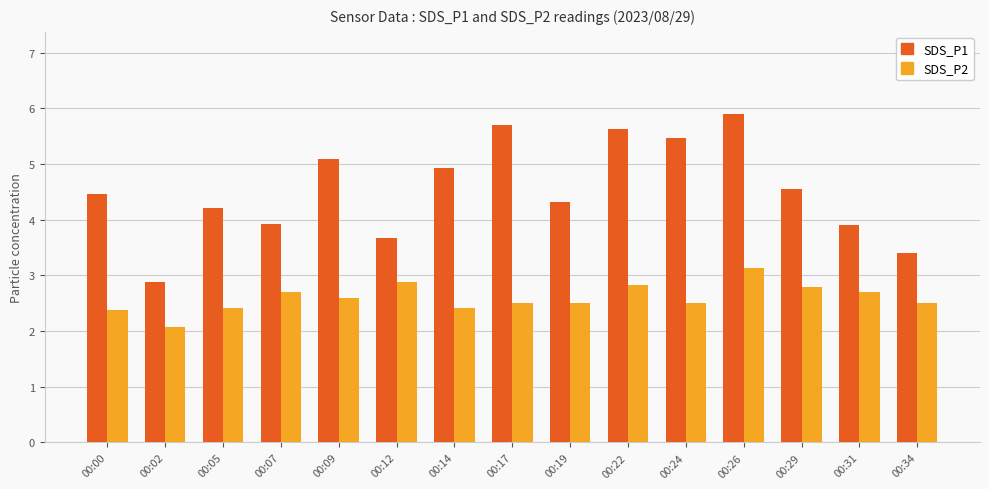

What is the value of the SDS_P2 bar at the 5th from the left?

2.6